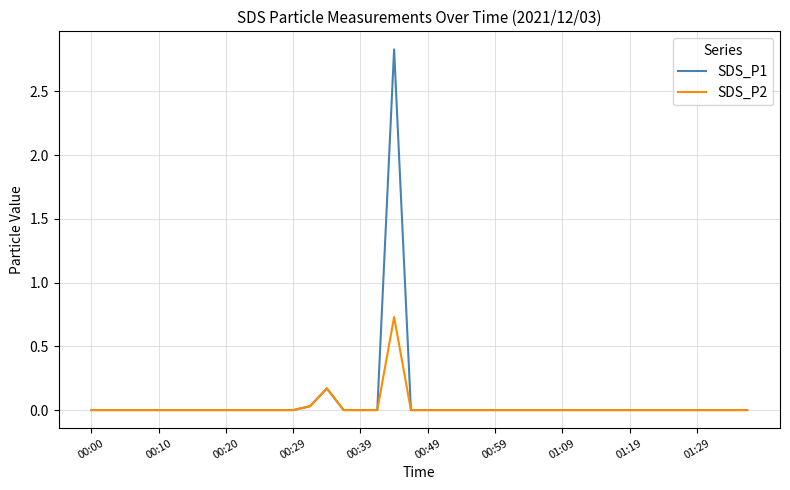

Rank the series by their maximum value, from highest to lowest.

SDS_P1, SDS_P2